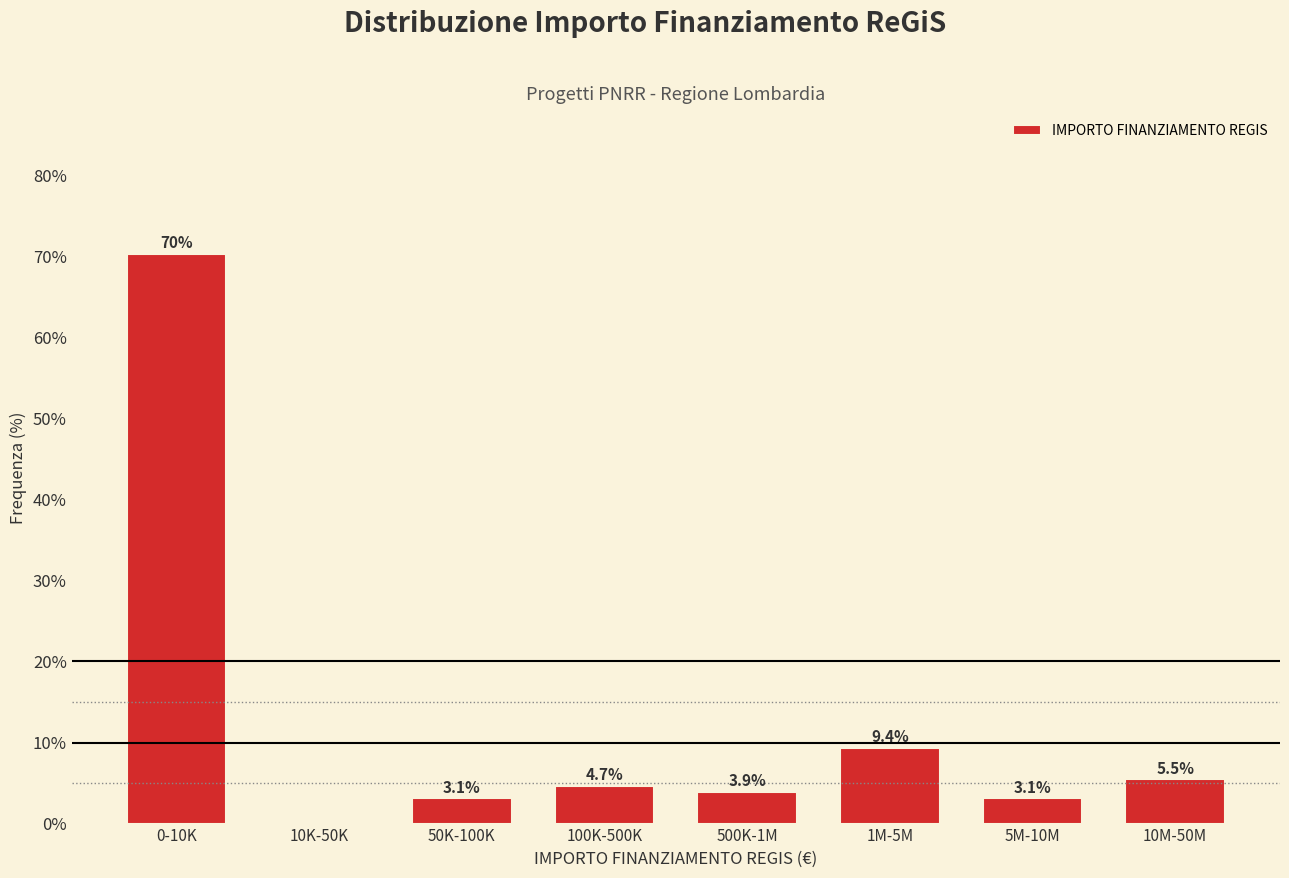

Reading right to left, what are all the values shown in this chart?

10M-50M=5.5	5M-10M=3.1	1M-5M=9.4	500K-1M=3.9	100K-500K=4.7	50K-100K=3.1	10K-50K=0.0	0-10K=70.3